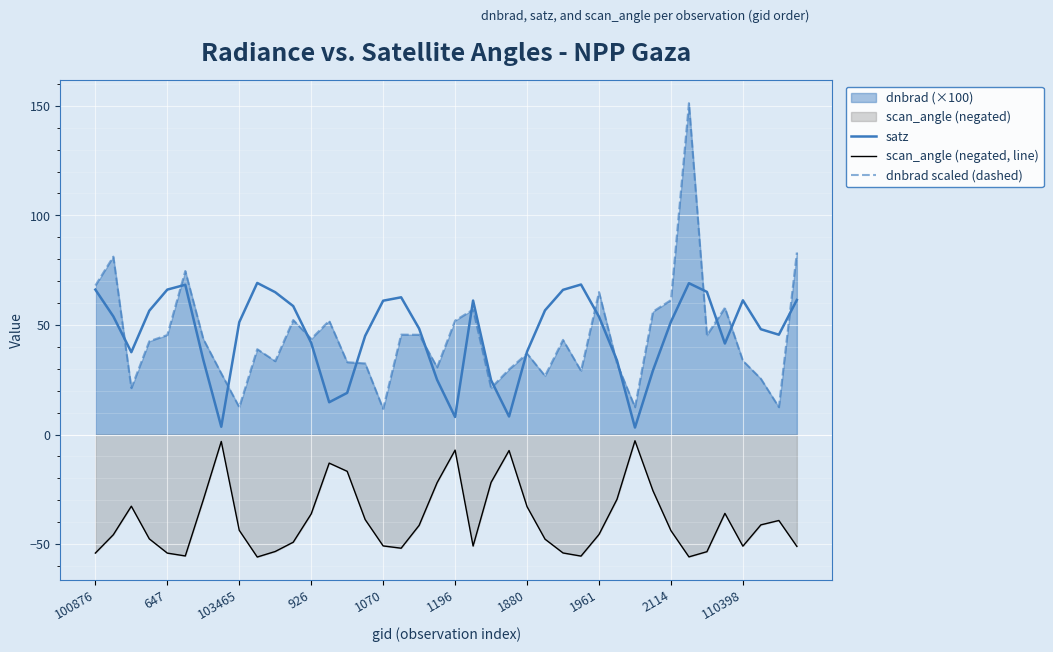

Which series has the largest range (max minus min)?

dnbrad scaled (dashed)